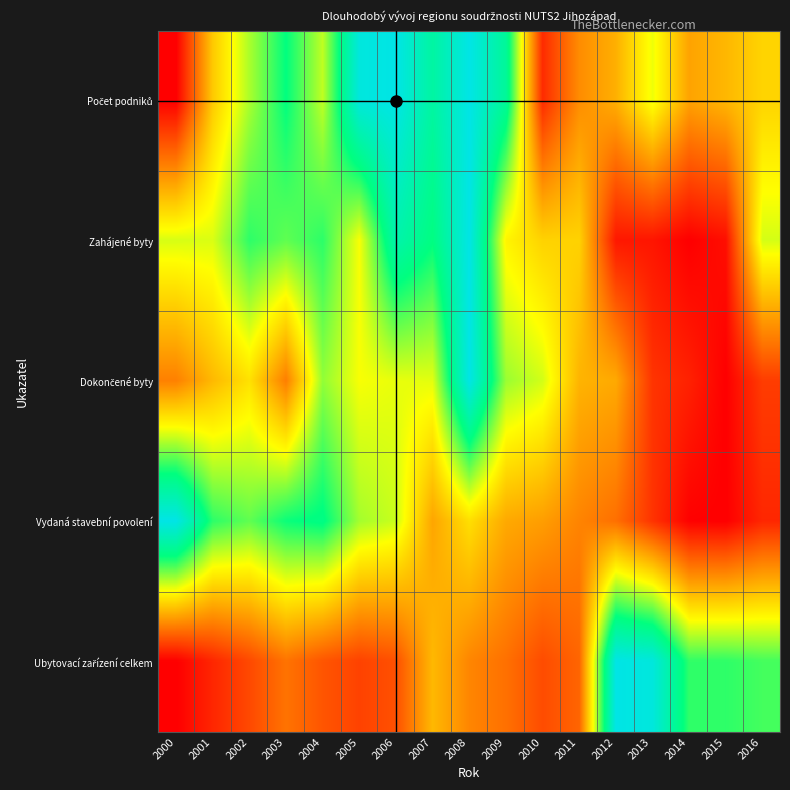

Rank the series by their maximum value, from highest to lowest.

Počet podniků, Zahájené byty, Dokončené byty, Vydaná stavební povolení, Ubytovací zařízení celkem